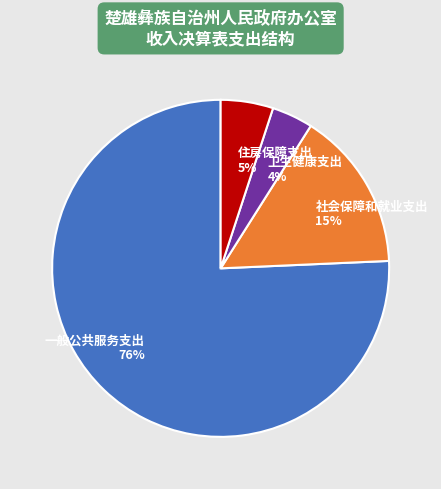

To the nearest percent, what is the difference between the largest and smallest slice percentages?

72%